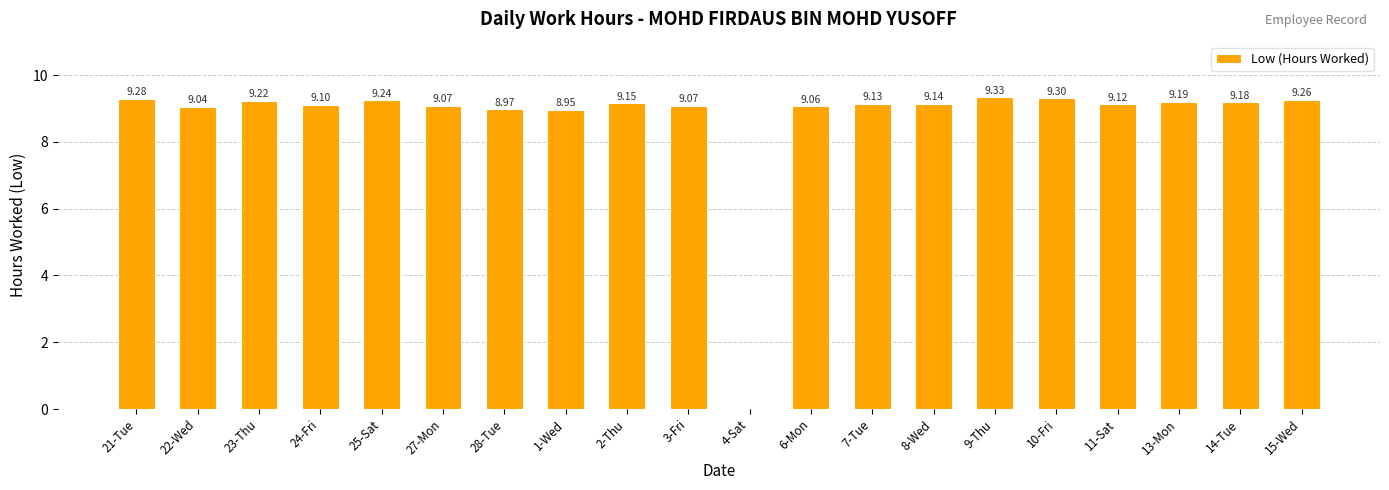

What is the sum of the values at 7-Tue and 2-Thu?

18.3